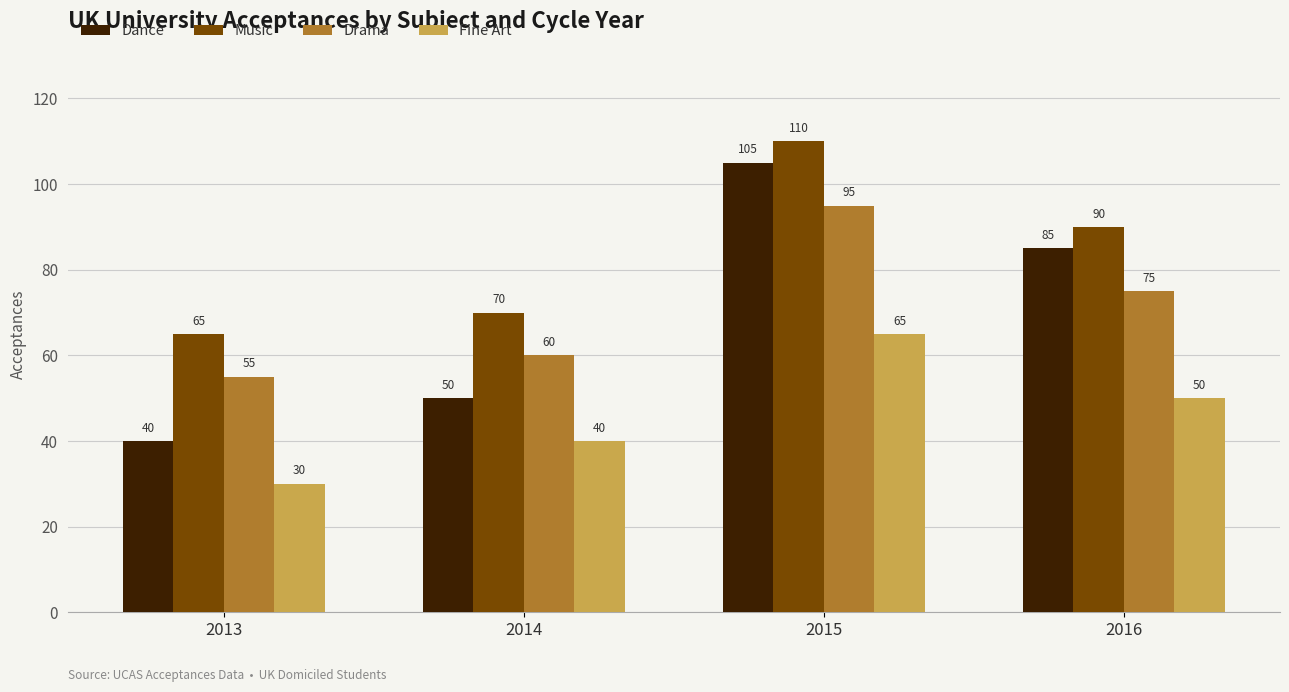

The value of Fine Art at 2015 is 92. True or false?

False